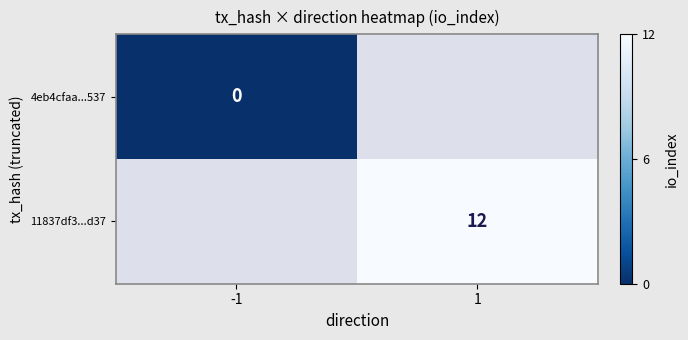

Which label corresponds to the smallest value in the chart?

-1